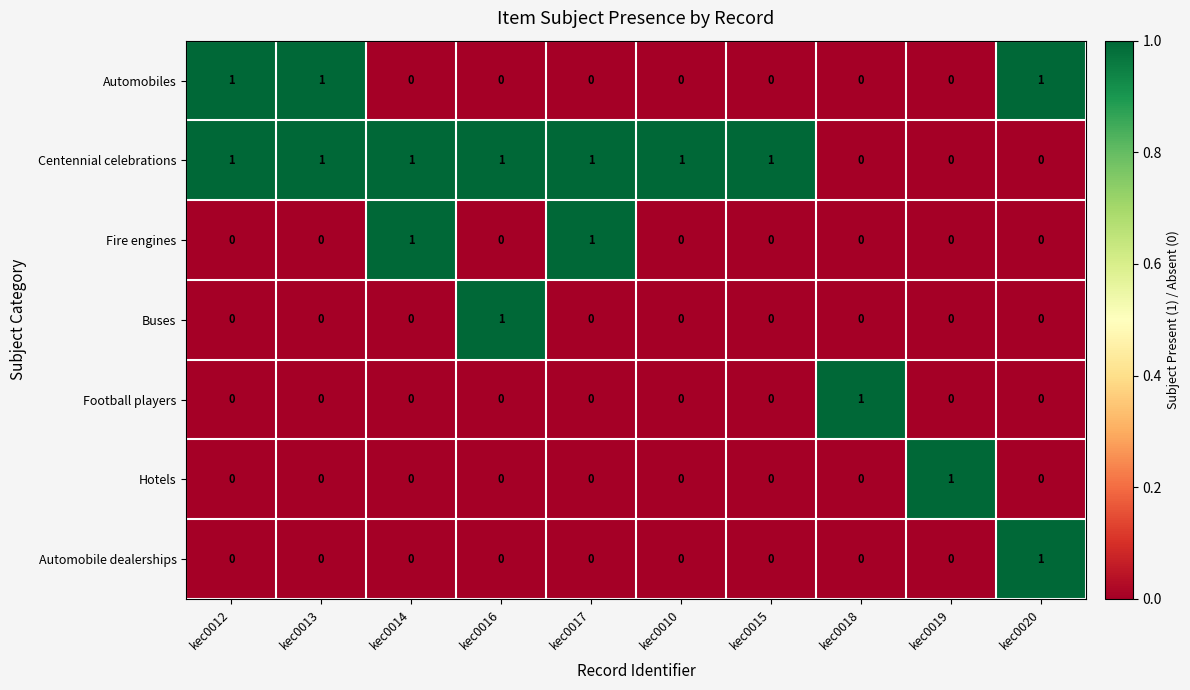

True or false: Automobiles has a value of 0 at kec0017.

True